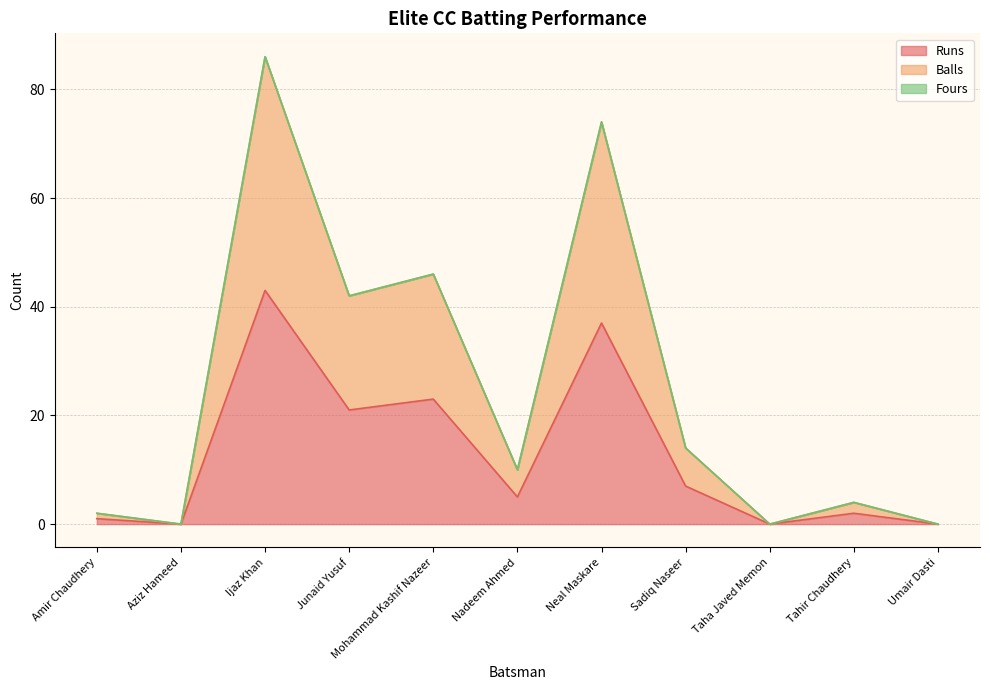

True or false: Balls and Runs cross at least once.

False